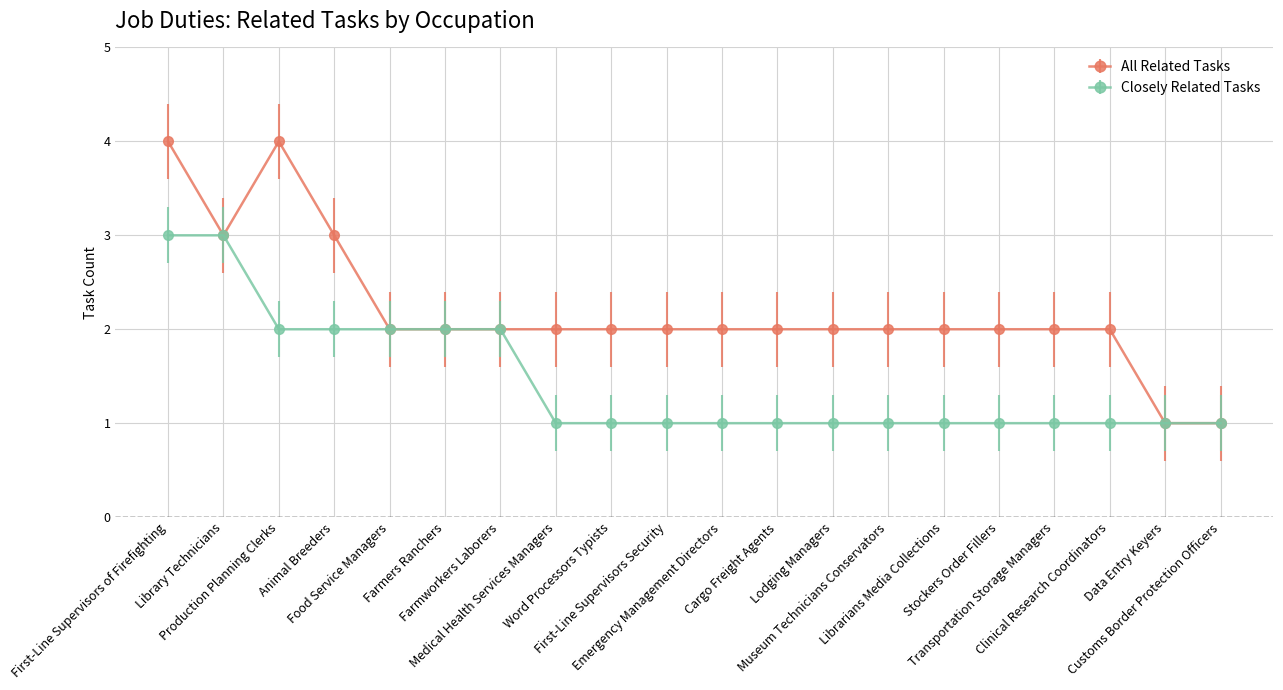

Does the chart display data point markers on the line(s)?

Yes